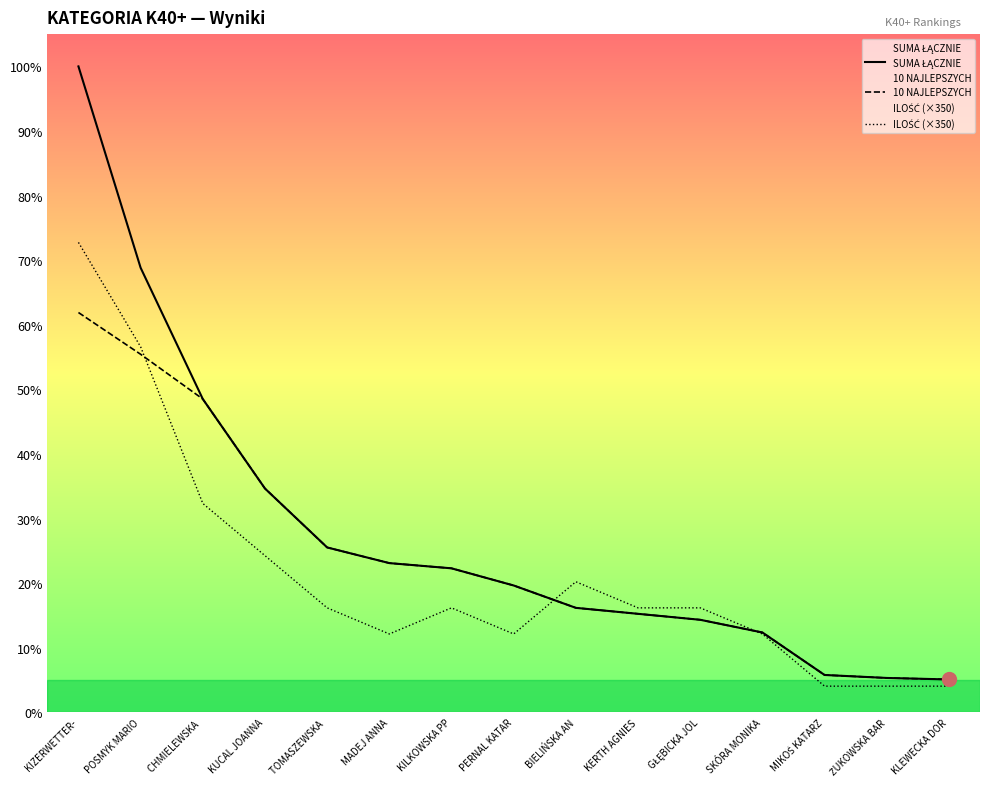

At which category is the sum across all series the highest?

KIZERWETTER-